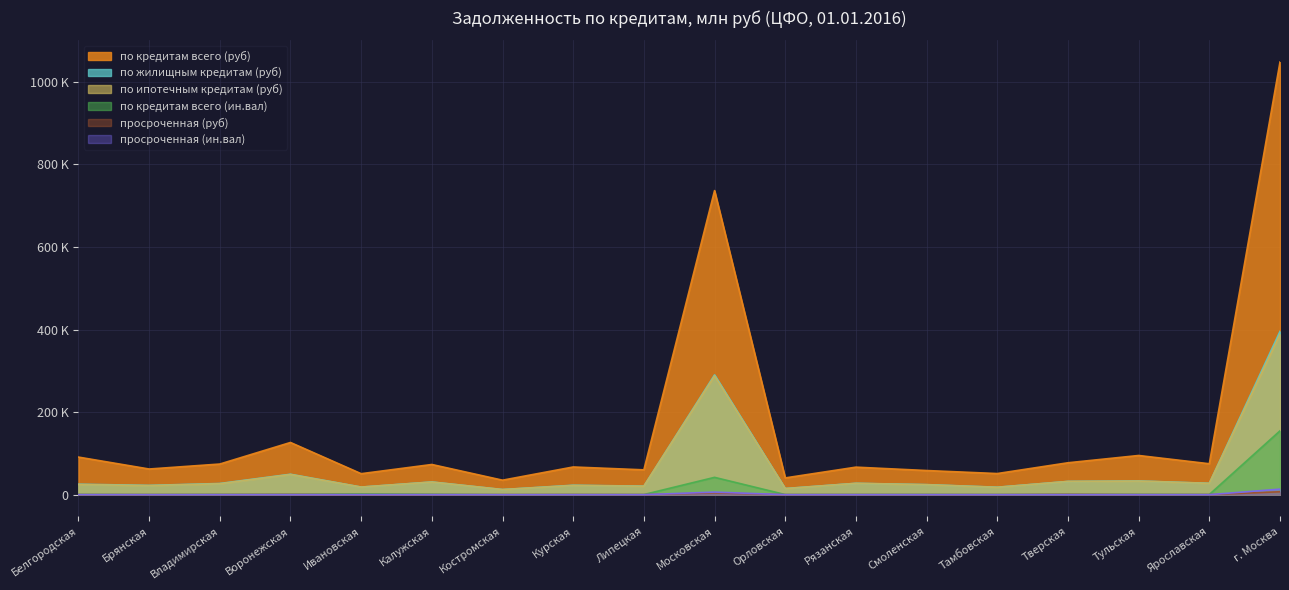

At which category is the sum across all series the highest?

г. Москва